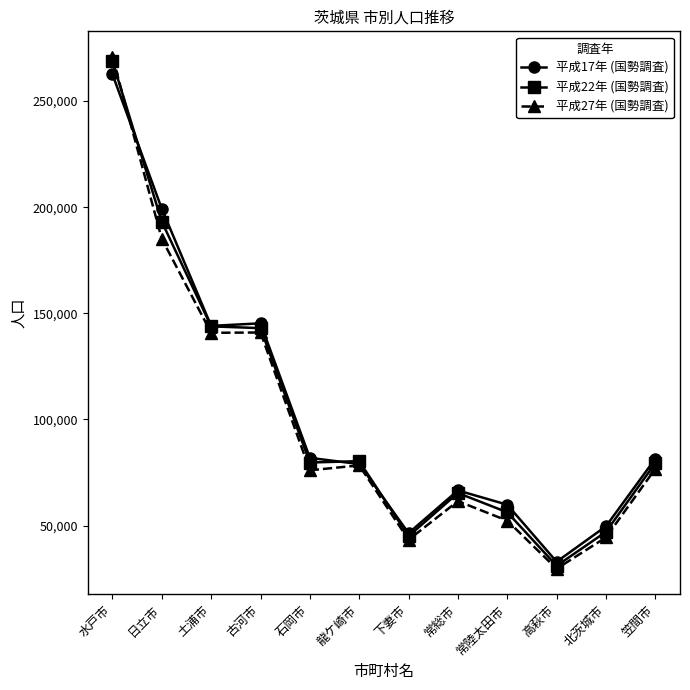

What is the difference between the maximum and minimum values in the 平成22年 (国勢調査) series?

237733